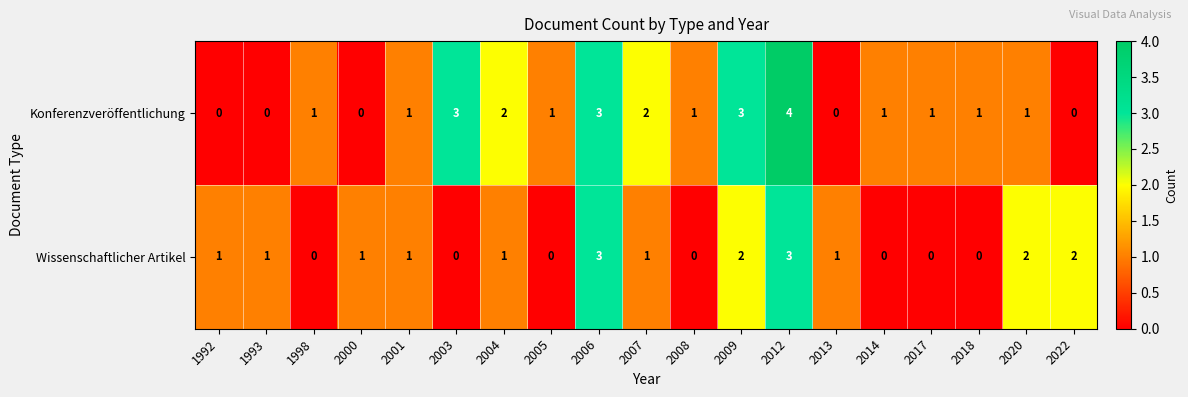

Rank the series at 2020 from lowest to highest value.

Konferenzveröffentlichung, Wissenschaftlicher Artikel